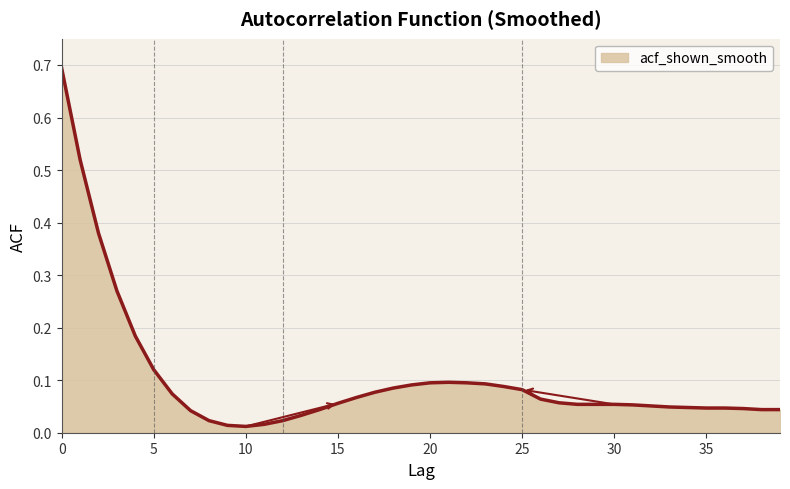

Count the number of categories in the chart.

40